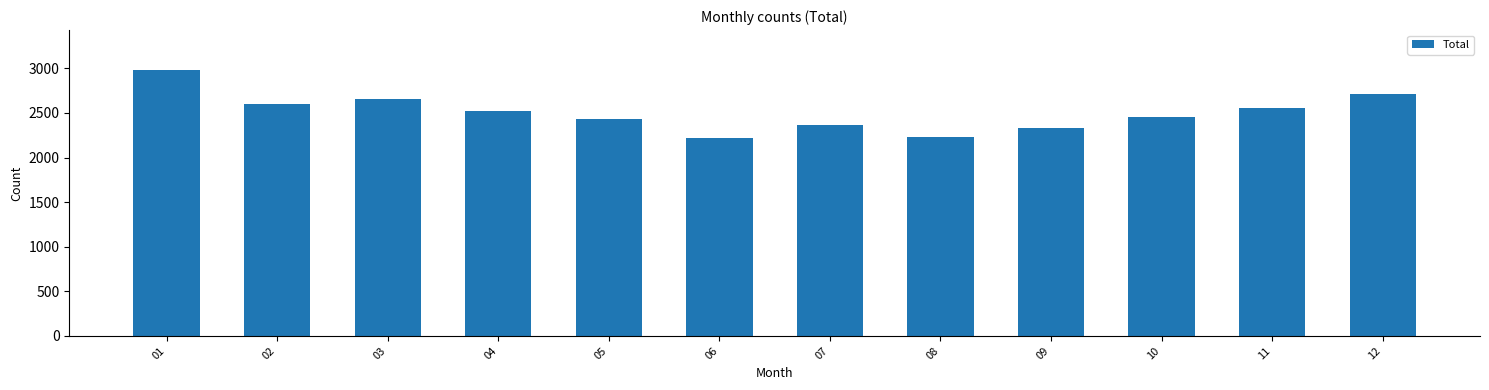

True or false: the data shows 2559 at 11.

True